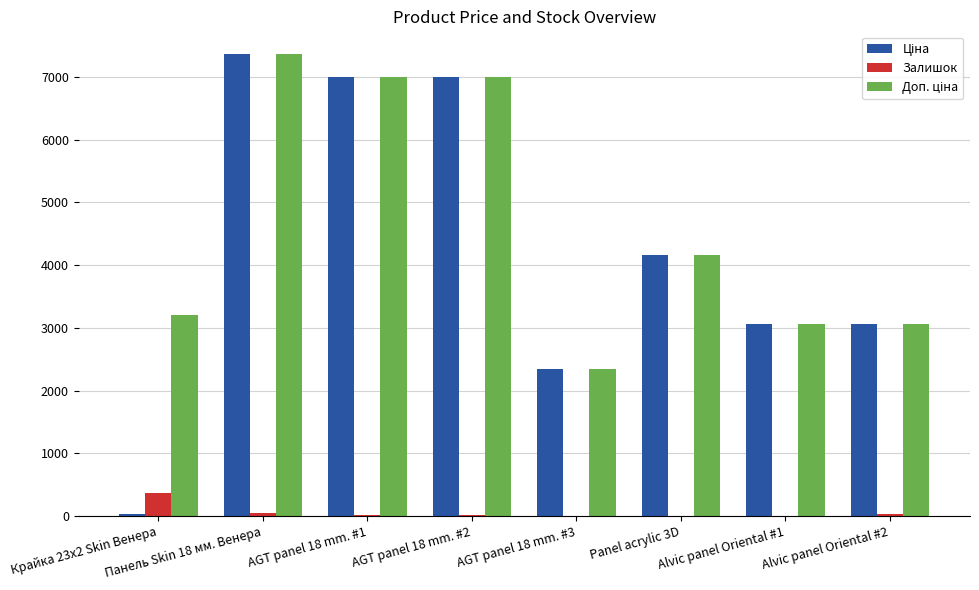

Which category has the highest value across all series?

Панель Skin 18 мм. Венера